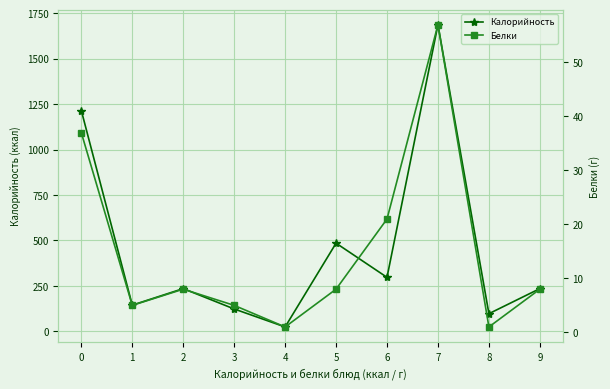

Rank the series by their average value, from highest to lowest.

Калорийность, Белки